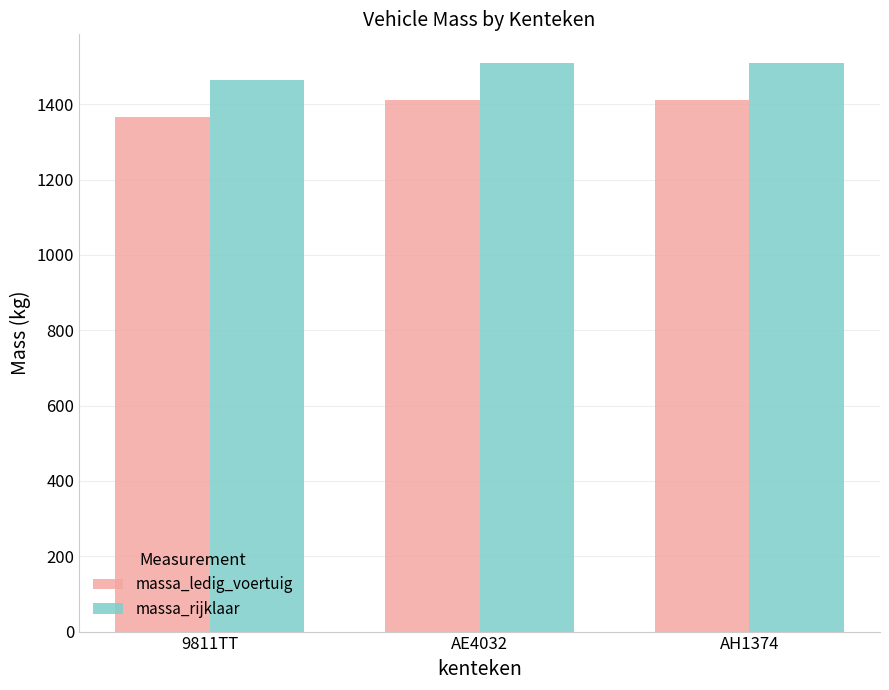

What is the sum of the massa_ledig_voertuig values at AE4032 and AH1374?

2820